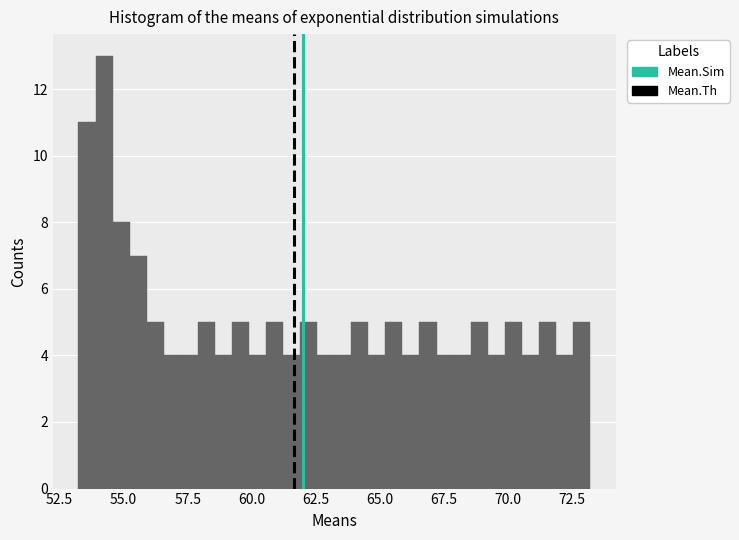

Around what value on the x-axis is the tallest bar? Give the approximate position of its centre, as read against the axis.

54.0